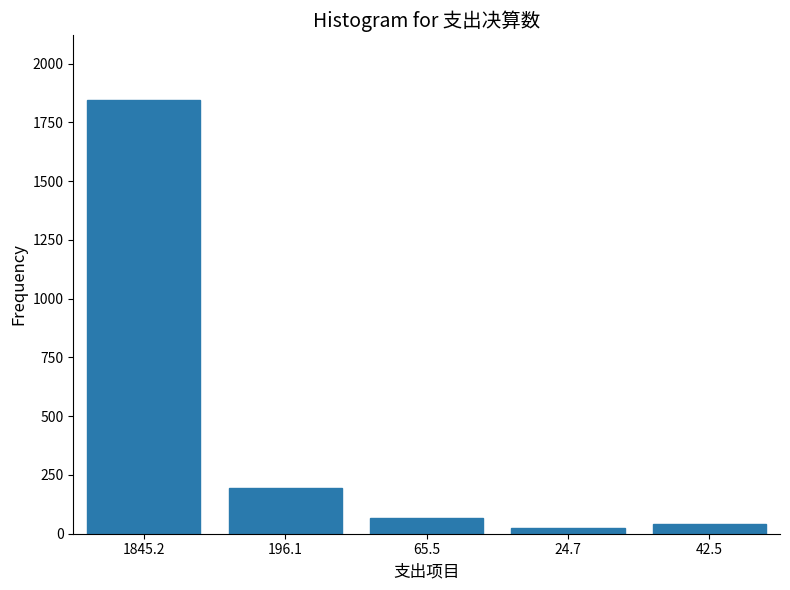

Reading left to right, transcribe all the data shown in this chart.

1845.2	196.1	65.5	24.7	42.5